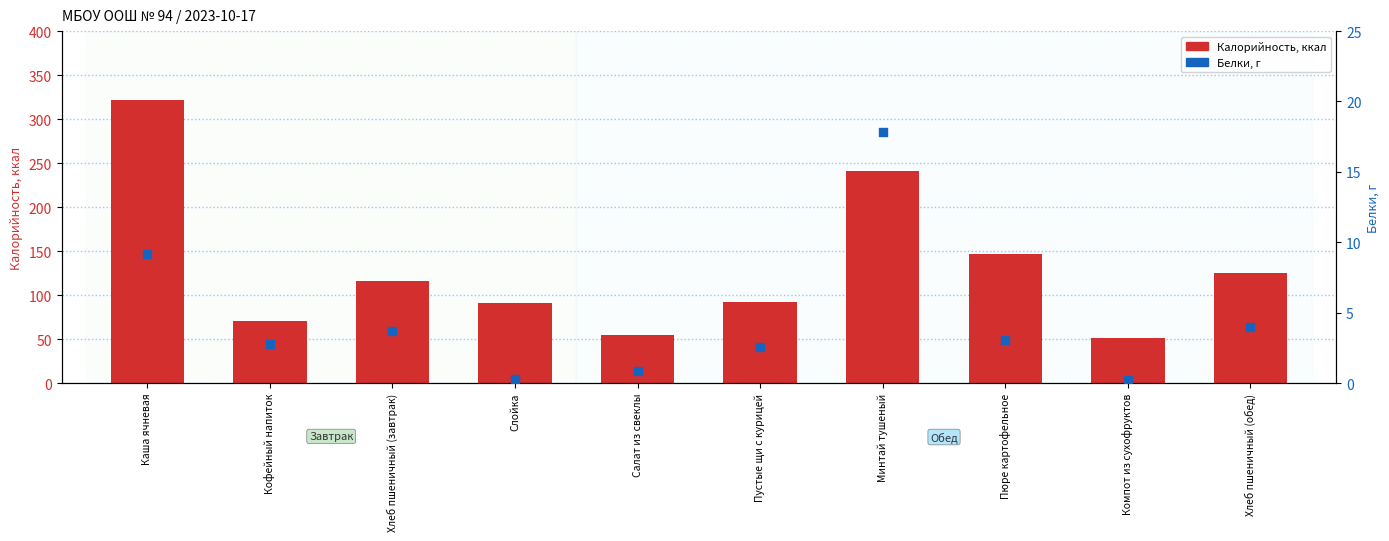

At how many categories does at least one series exceed 153?

2